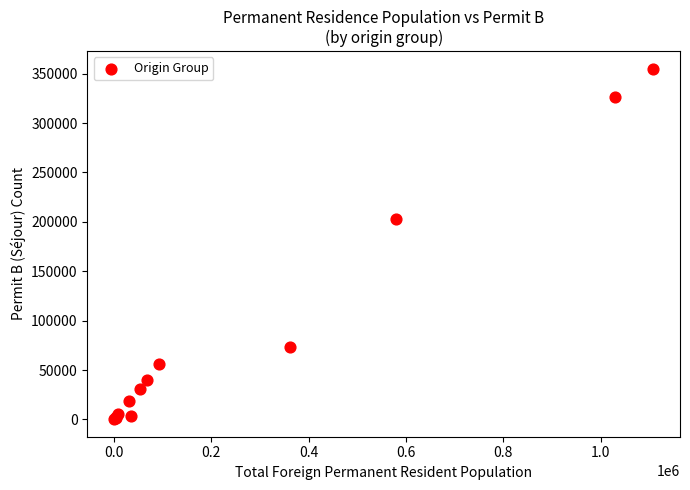

What Y value in the scatter plot is closest to 177623?

202442